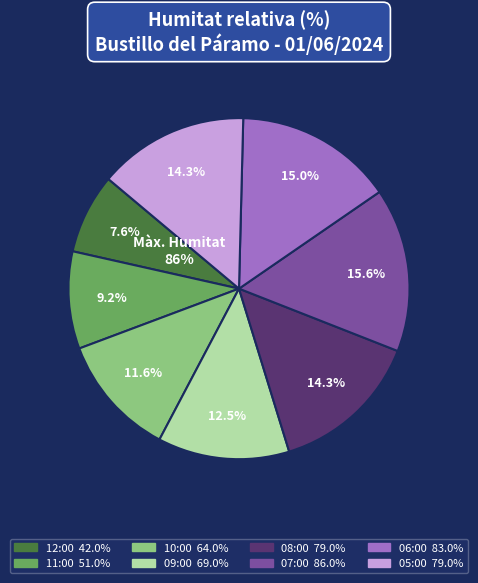

What is the change in value from 11:00 to 06:00?

+32